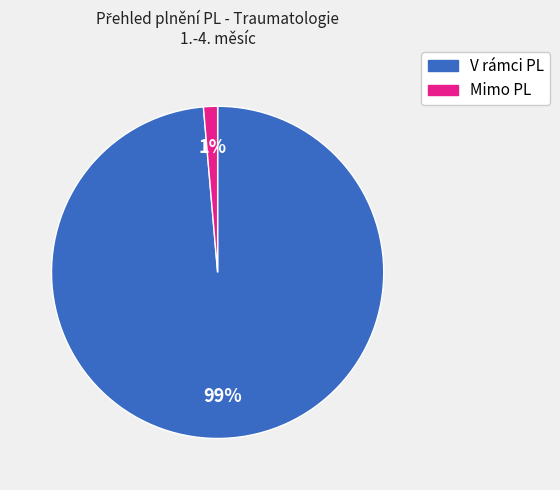

Rank the categories by value from lowest to highest.

Mimo PL, V rámci PL